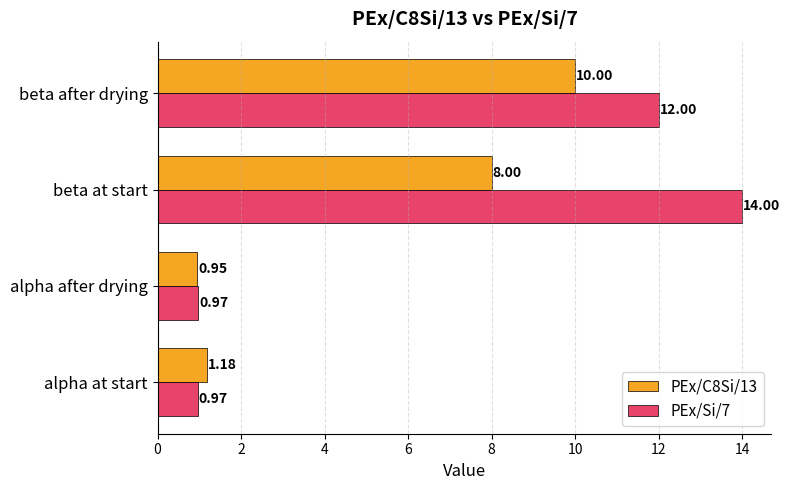

What is the difference between the PEx/C8Si/13 values at beta after drying and alpha at start?

8.8